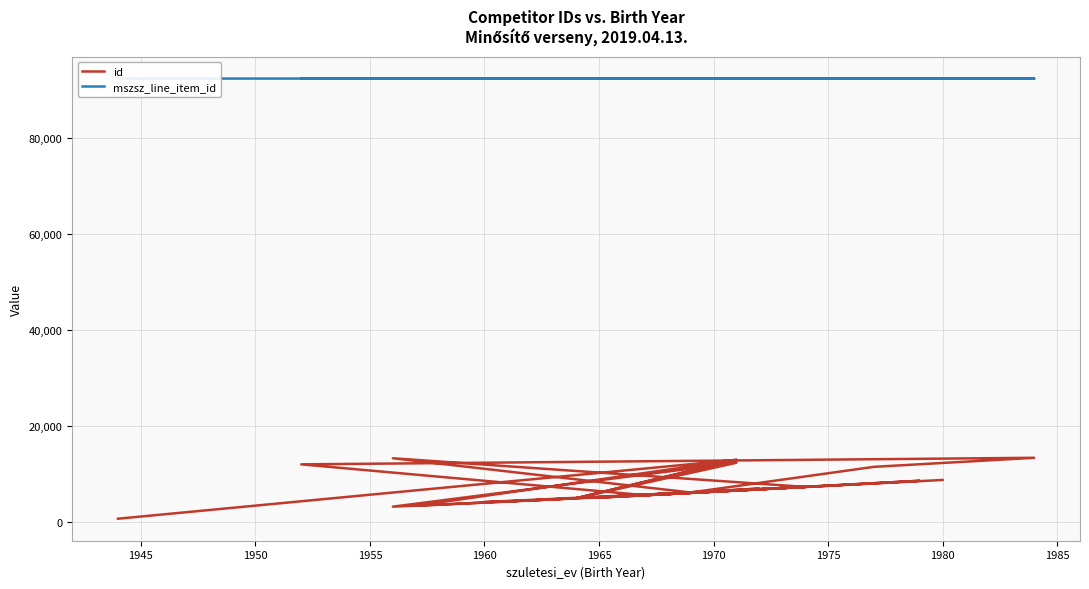

Reading left to right, what are all the values shown in this chart?

id: 765	13020	5030	4573	6220	13349	7386	8665	5886	3452	13020	5030	12408	3277	4573	4227	6220	11561	13446	12080	5664	7397	5904	7038	5266	7386	5152	8831
mszsz_line_item_id: 92379	92379	92379	92379	92379	92379	92379	92379	92380	92380	92380	92380	92380	92380	92380	92380	92380	92380	92380	92380	92380	92380	92380	92380	92380	92380	92380	92380